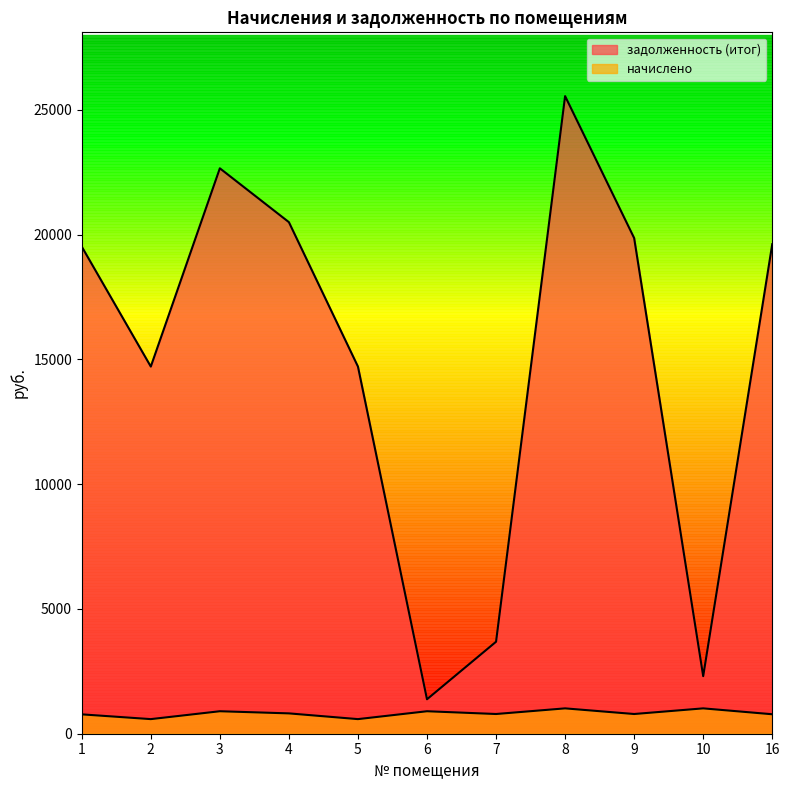

True or false: начислено and задолженность (итог) intersect in this chart.

False